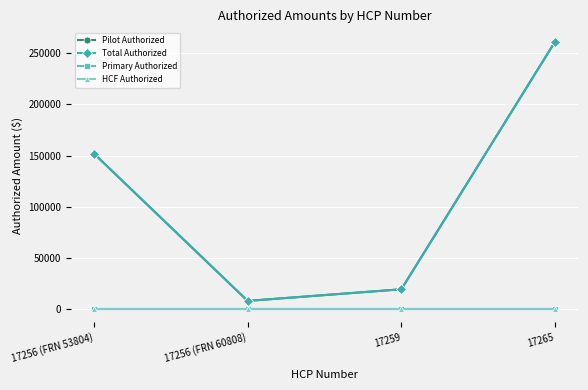

Is this an area chart (filled region under the line)?

No